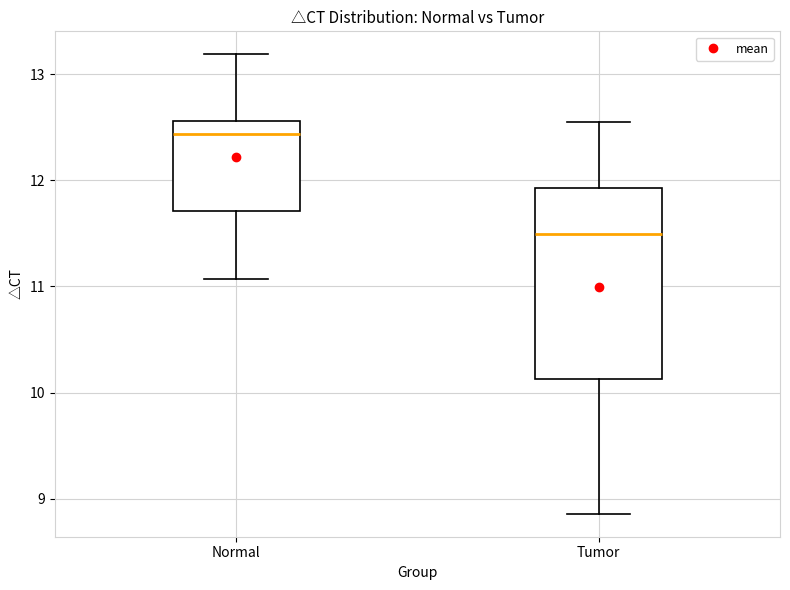

Where does the upper whisker of the box for Normal end on the y-axis? The values are not printed on the chart, so give them approximately, as read against the axis.

13.2